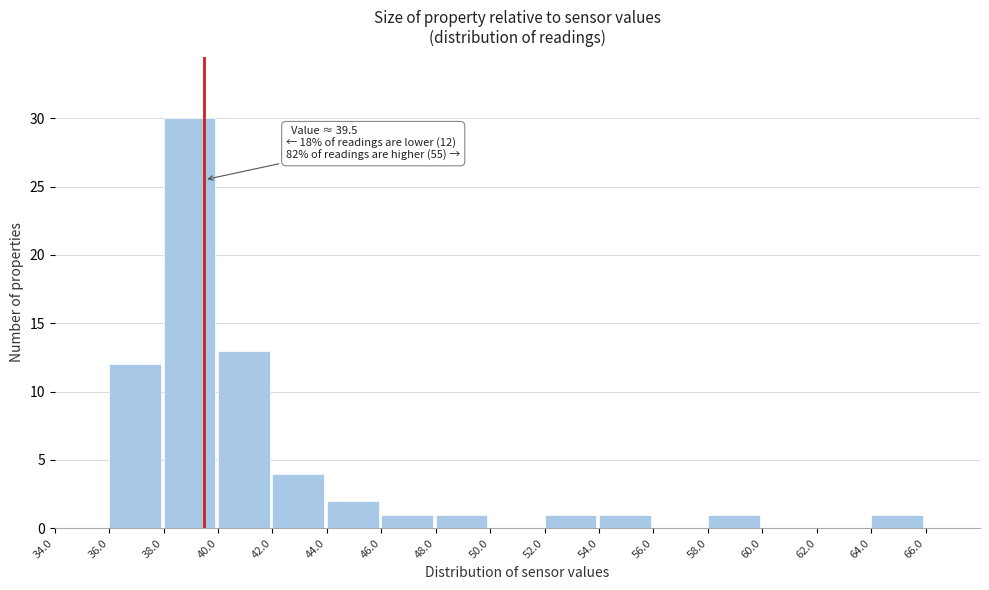

Over which range of the x-axis is the bar tallest?

38 to 40